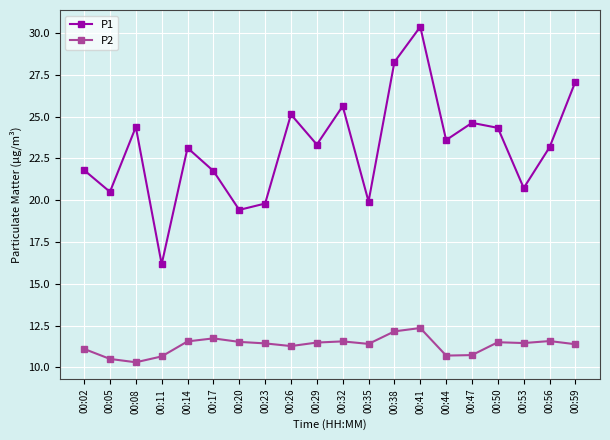

What is the value of the P1 point at the 11th from the left?

25.6